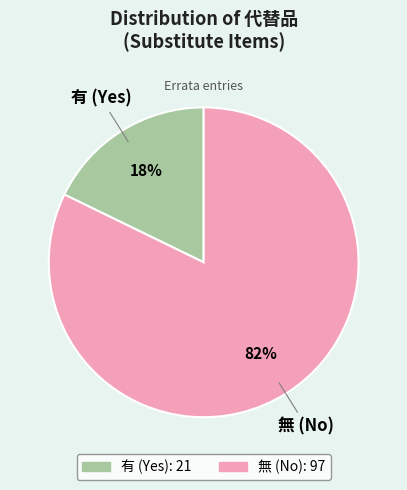

How many segments does this pie chart have?

2